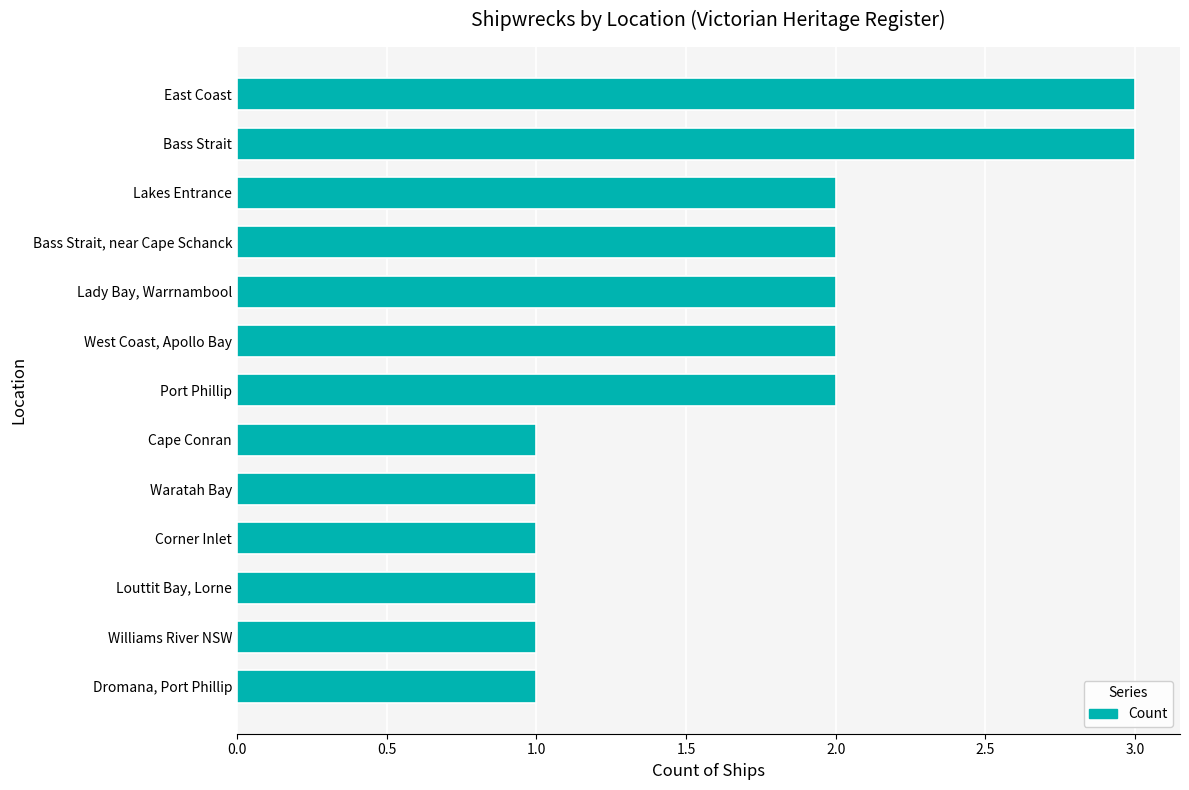

Which has a higher value, Corner Inlet or Port Phillip?

Port Phillip